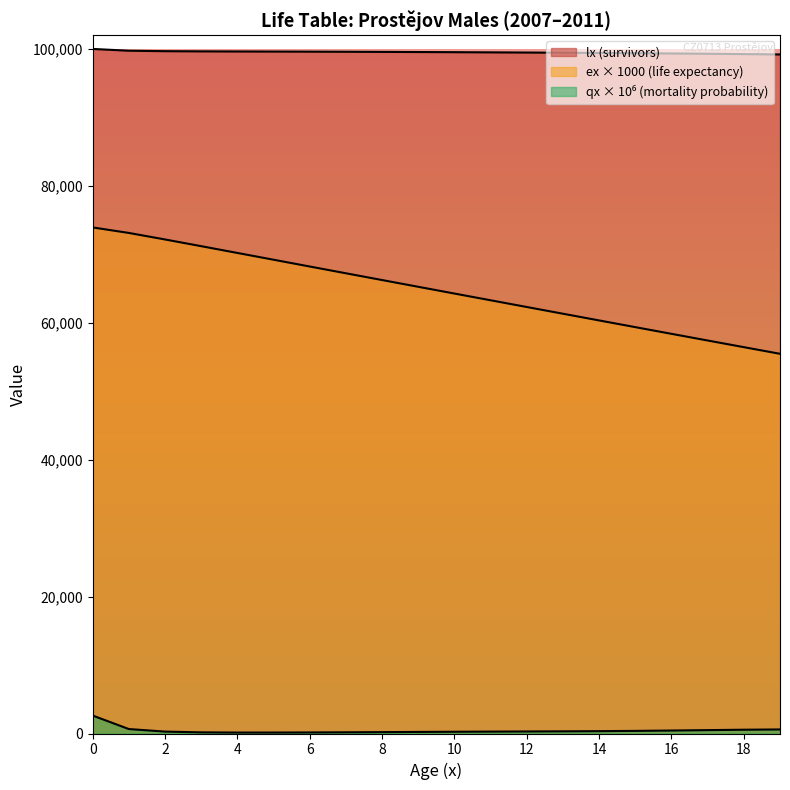

How many data points in lx are less than 99548?

10